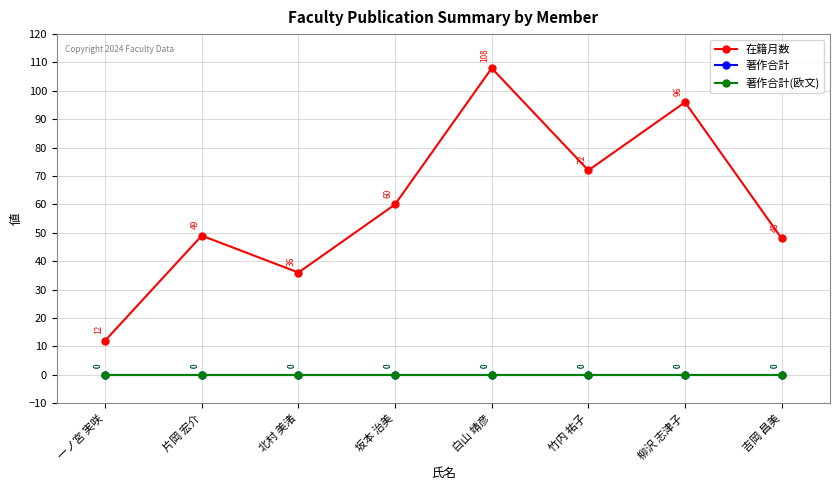

At 一ノ宮 実咲, list the series in order from smallest to largest.

著作合計, 著作合計(欧文), 在籍月数